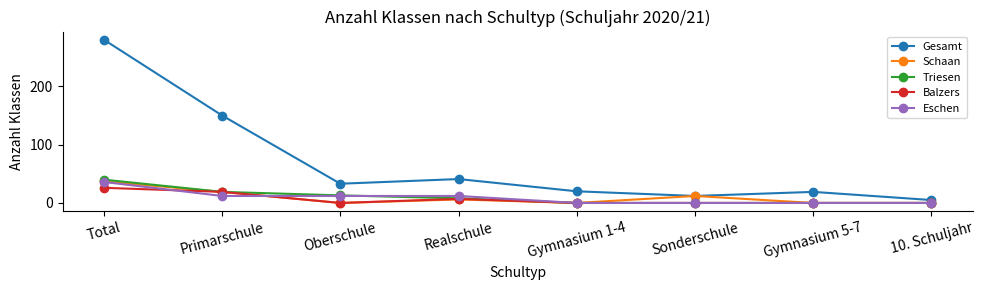

True or false: Balzers has more than 2 interior local peaks.

False